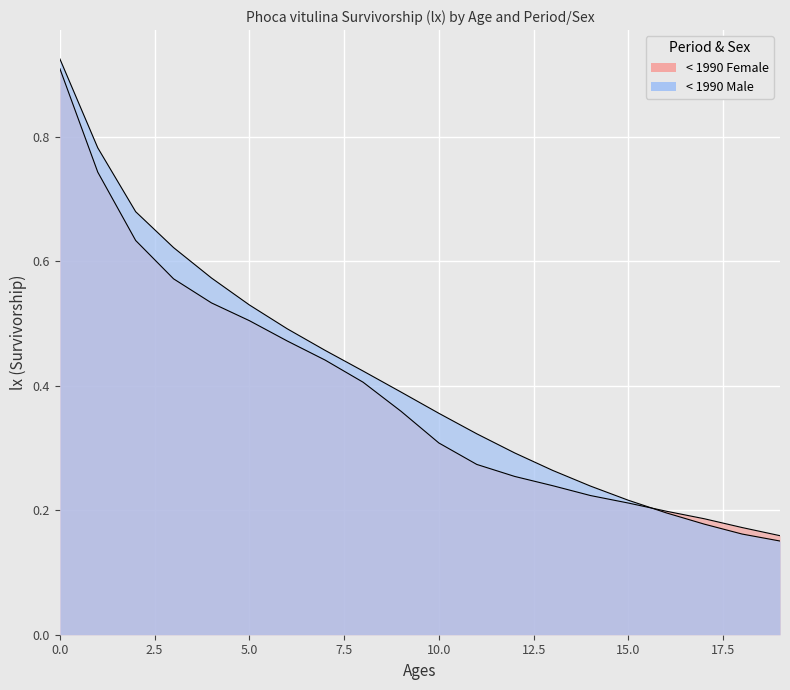

How many intersections are there between < 1990 Female and < 1990 Male?

1